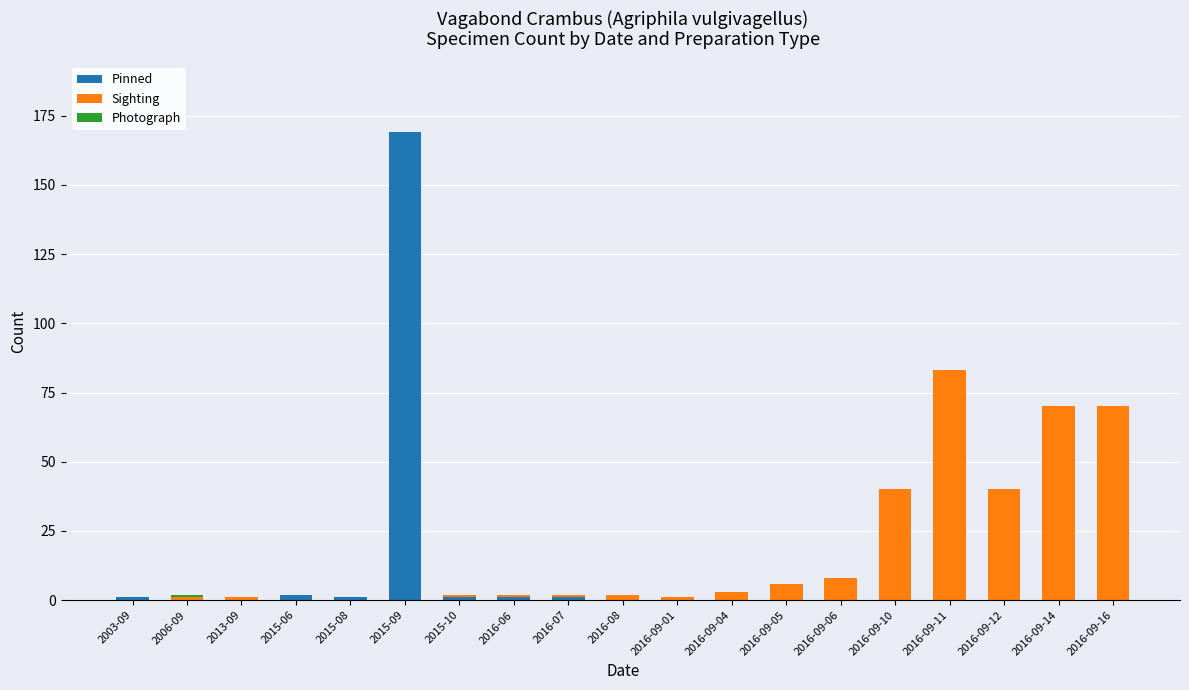

What is the highest value of the Pinned series?

169